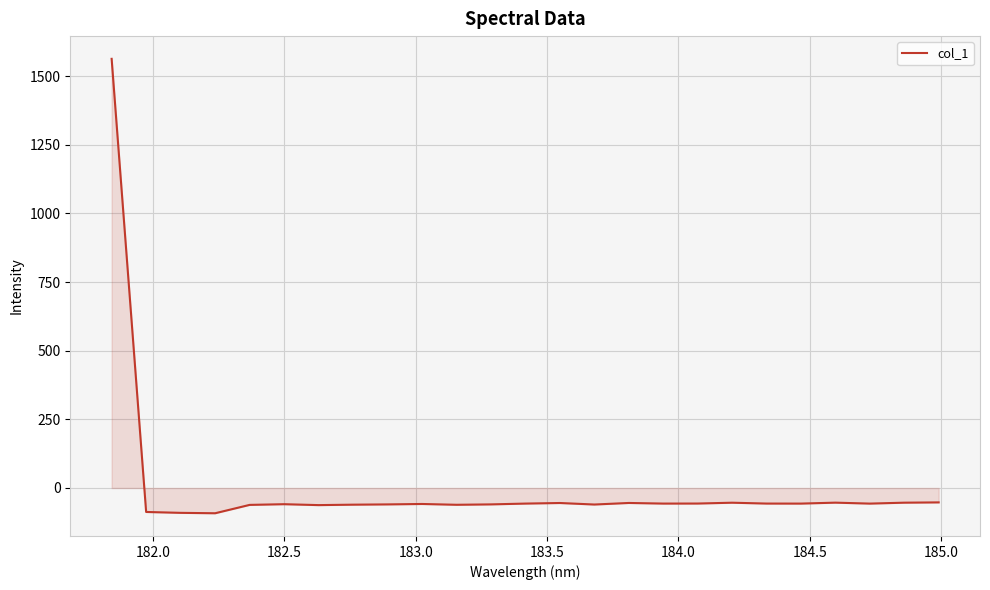

How many positive values are there?

1